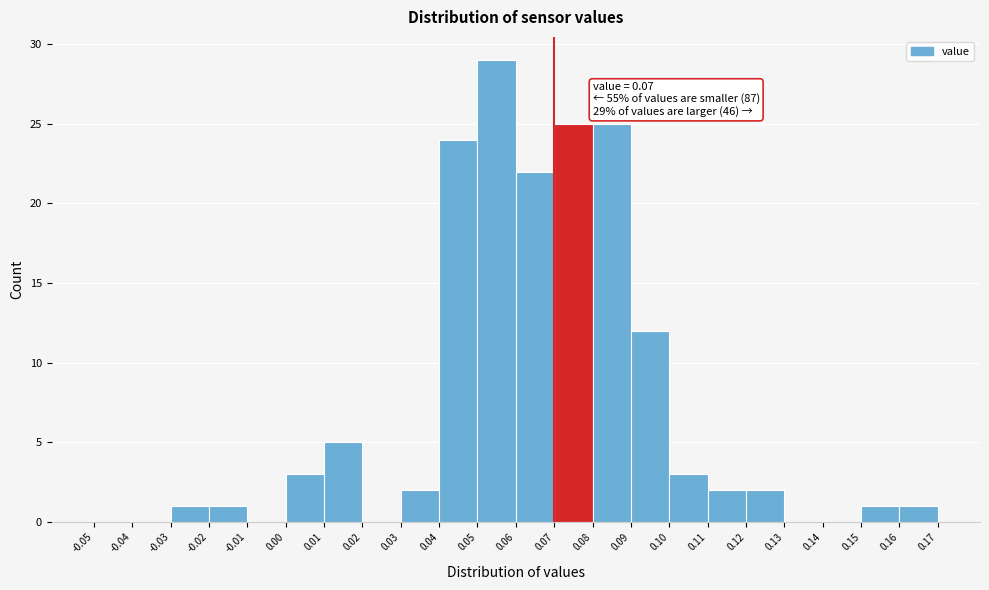

Which range on the x-axis has the tallest bar?

0.05 to 0.06